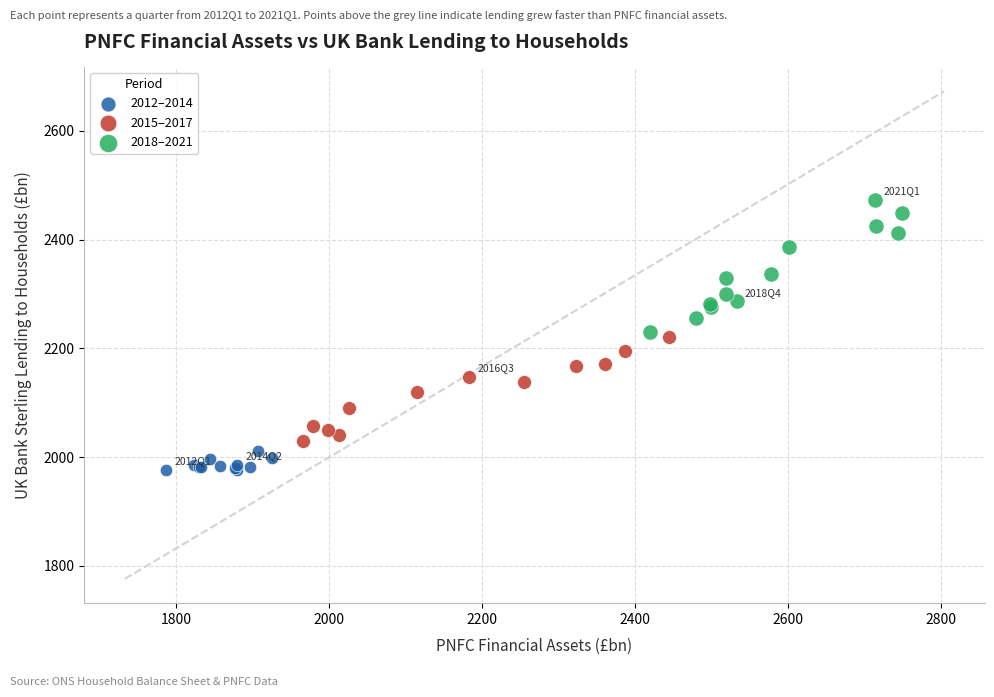

Which series has the widest spread of Y values?

2018–2021